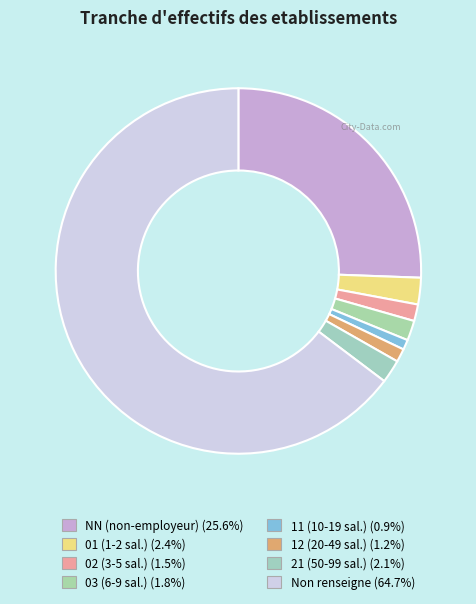

How many slices are in this pie chart?

8